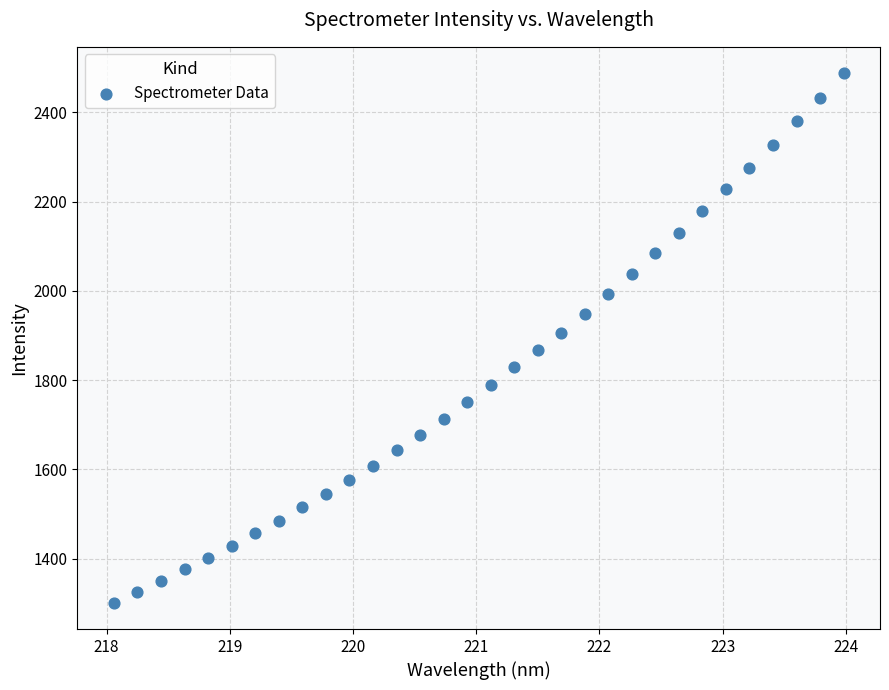

What is the range of X values (max minus min)?

5.9